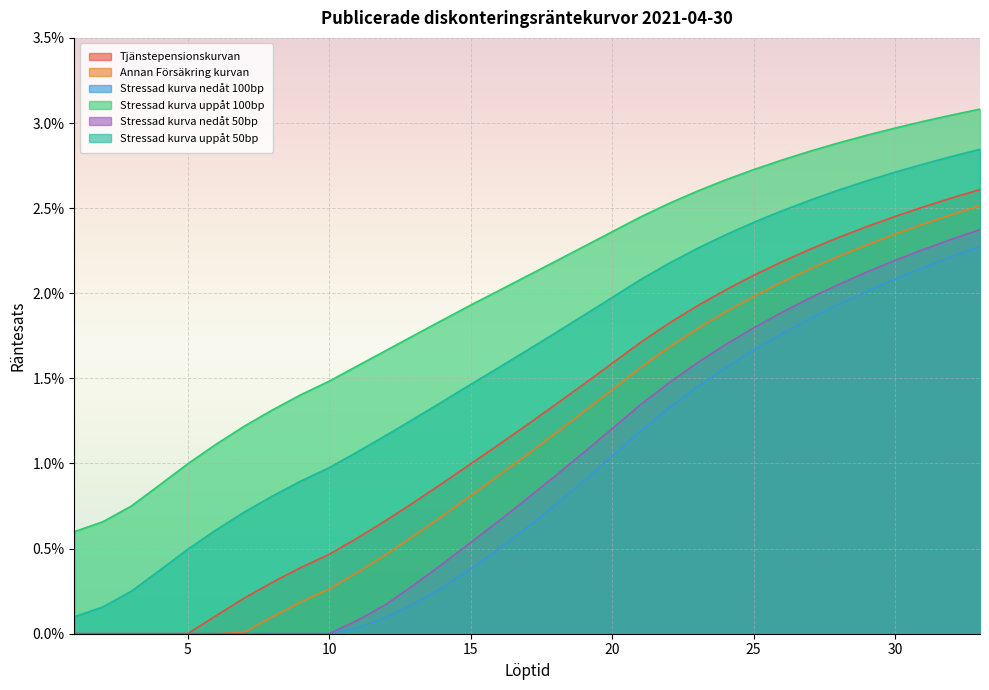

What are all the series names shown in the legend?

Tjänstepensionskurvan, Annan Försäkring kurvan, Stressad kurva nedåt 100bp, Stressad kurva uppåt 100bp, Stressad kurva nedåt 50bp, Stressad kurva uppåt 50bp